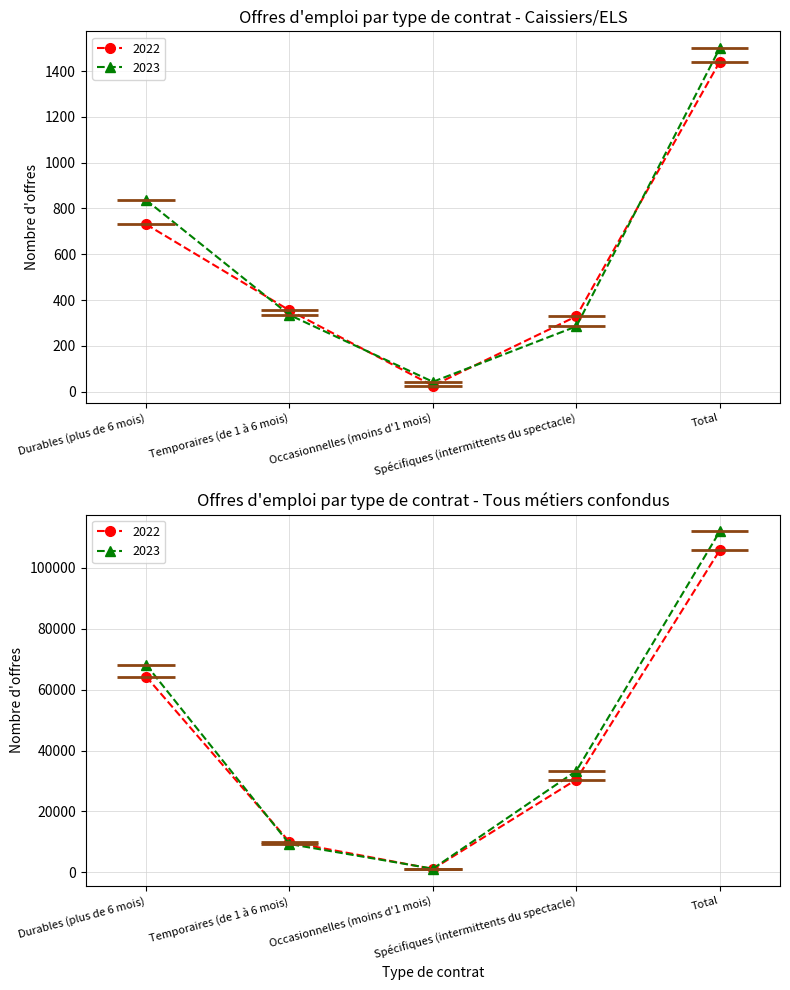

Is it true that Tous métiers confondus 2022 equals 1798 at Occasionnelles (moins d'1 mois)?

False